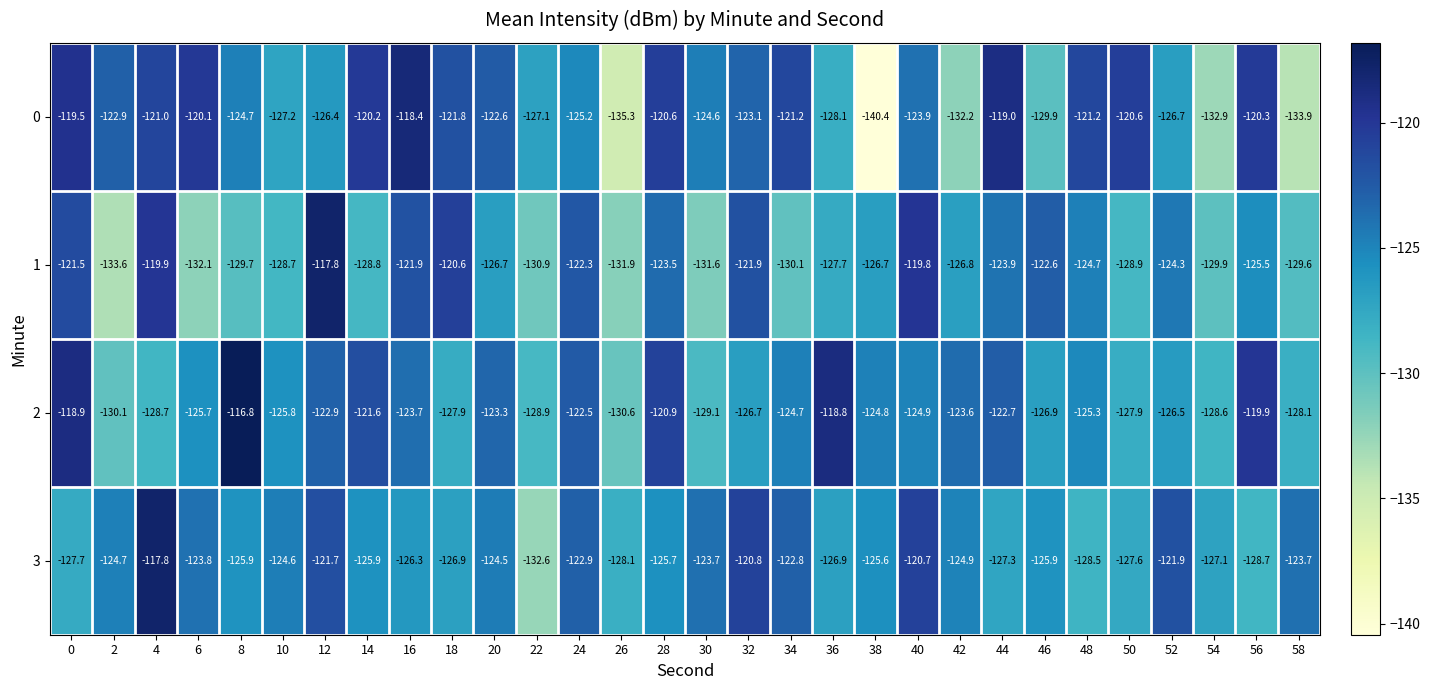

What is the difference between the maximum and minimum values in the 1 series?

15.8